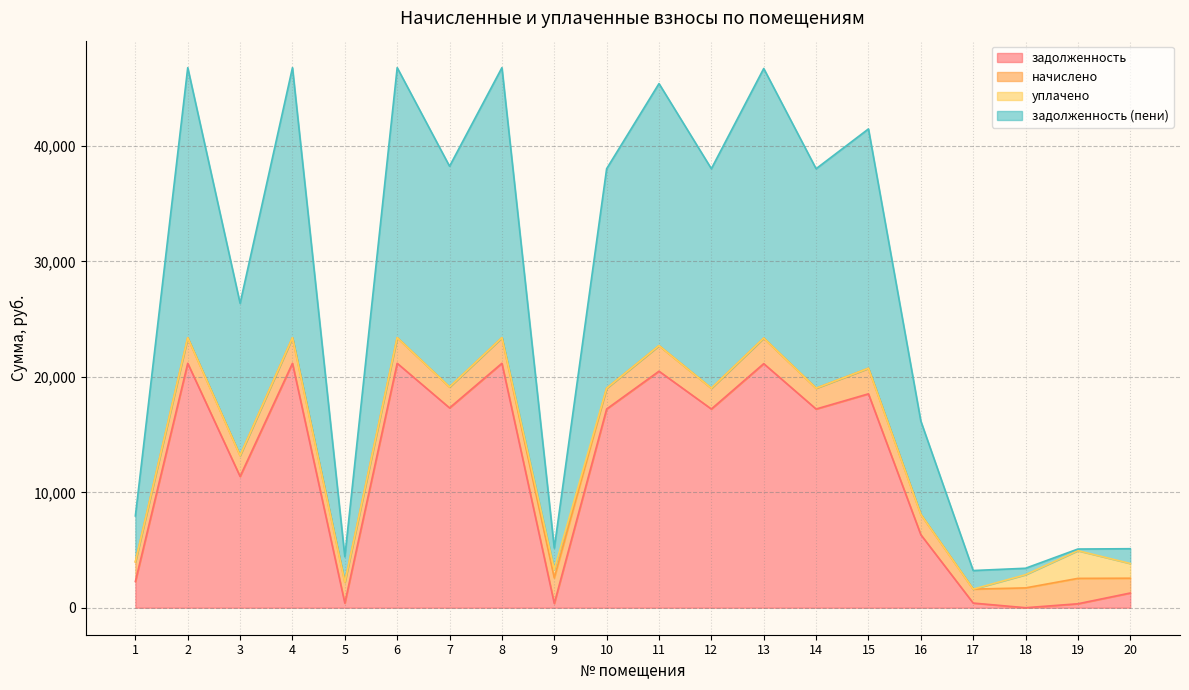

How many lines are shown in the chart?

4